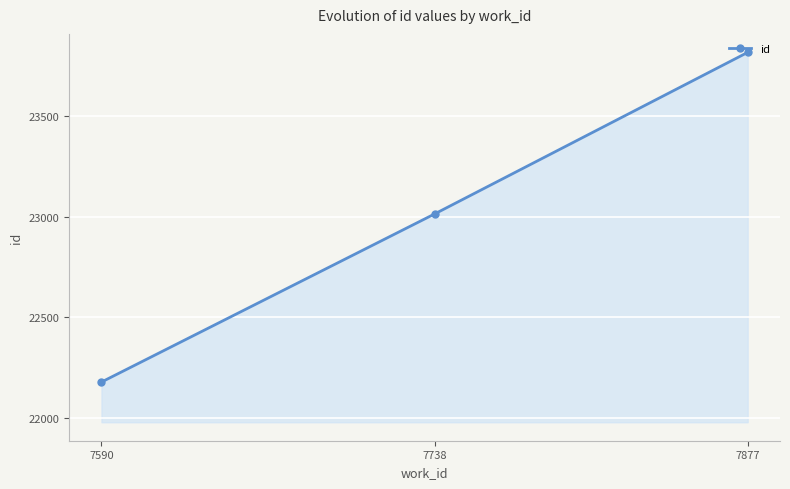

Rank the categories by value from lowest to highest.

7590, 7738, 7877